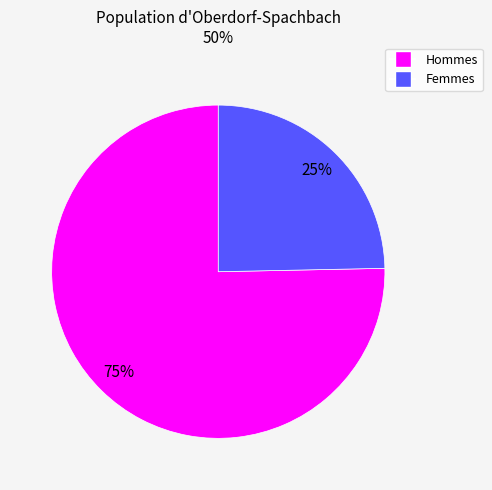

Does any single category account for the majority?

Yes